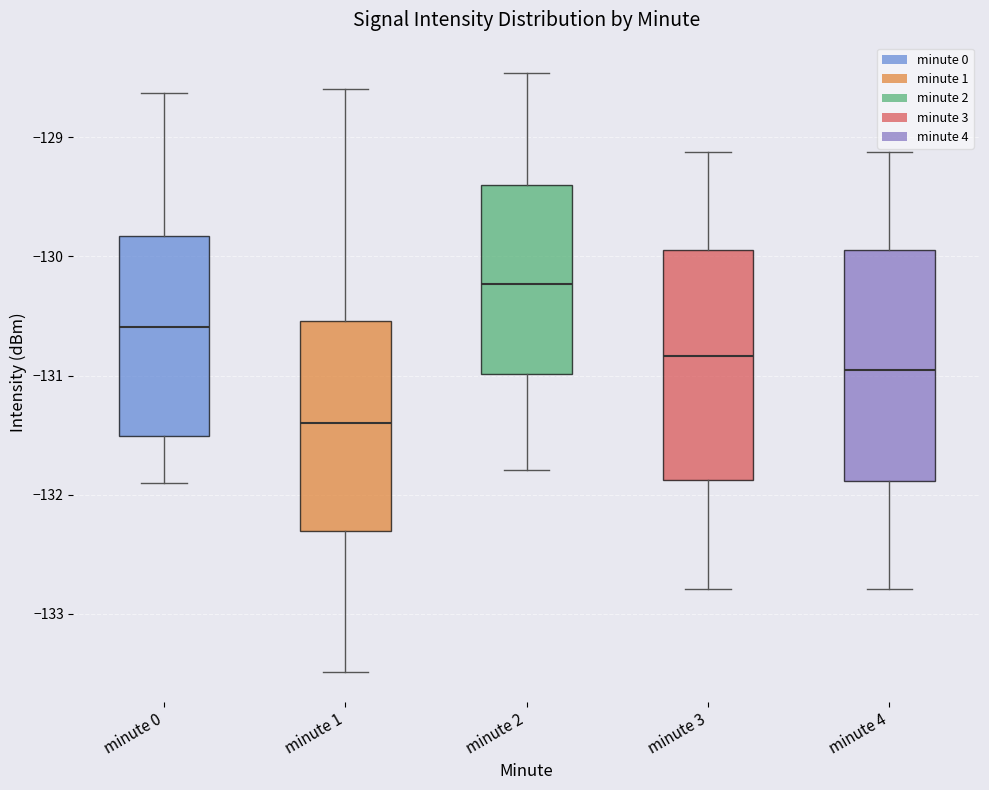

Where does the lower whisker of the box for minute 2 end on the y-axis? The values are not printed on the chart, so give them approximately, as read against the axis.

-131.8